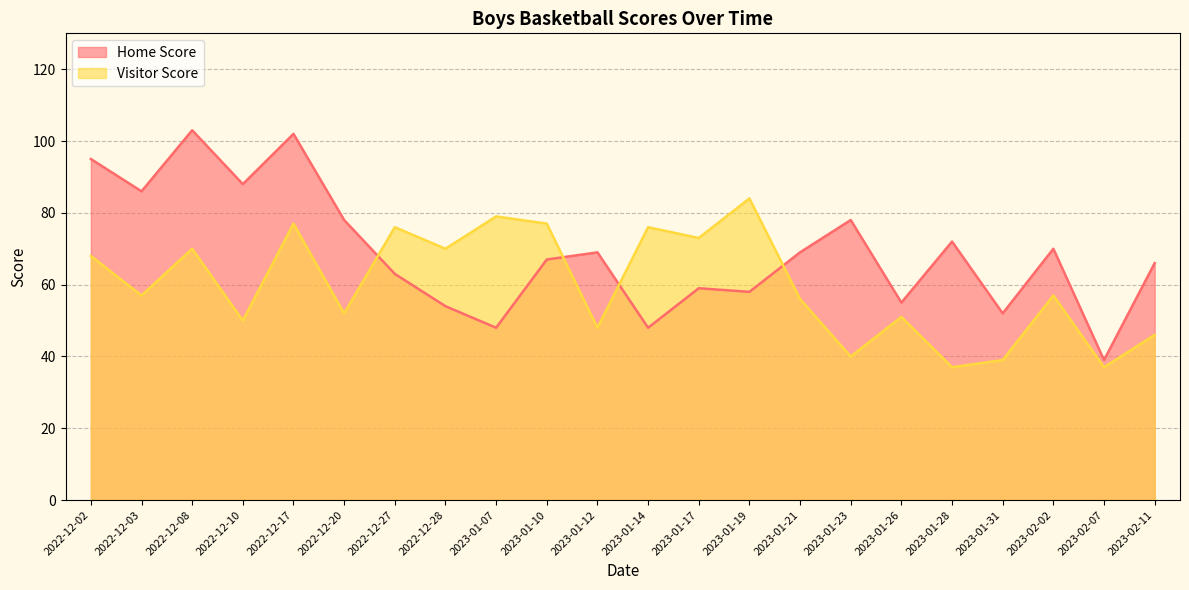

Which series changed the most between 2022-12-27 and 2023-01-31?

Visitor Score